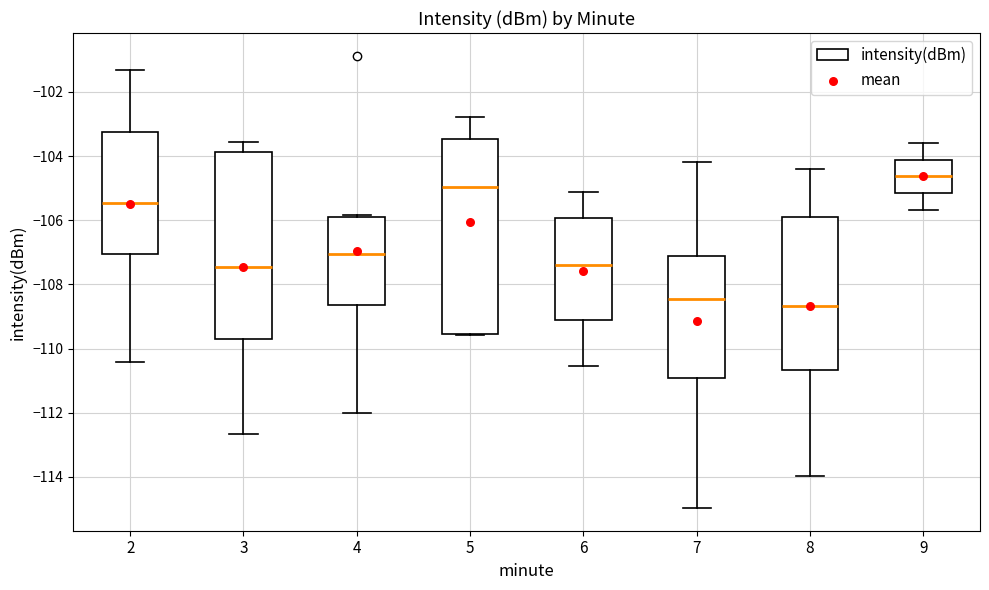

Reading left to right, read every box against the y-axis: the position of its median line, the range the box covers, and the ends of its whiskers. The values are not printed on the chart, so give them approximately, as read against the axis.

2: median -105.4, box -107.0 to -103.2, whiskers -110.4 to -101.4
3: median -107.4, box -109.6 to -103.8, whiskers -112.6 to -103.6
4: median -107.0, box -108.6 to -106.0, whiskers -112.0 to -105.8
5: median -105.0, box -109.6 to -103.4, whiskers -109.6 to -102.8
6: median -107.4, box -109.2 to -106.0, whiskers -110.6 to -105.2
7: median -108.4, box -111.0 to -107.2, whiskers -115.0 to -104.2
8: median -108.6, box -110.6 to -106.0, whiskers -114.0 to -104.4
9: median -104.6, box -105.2 to -104.2, whiskers -105.6 to -103.6